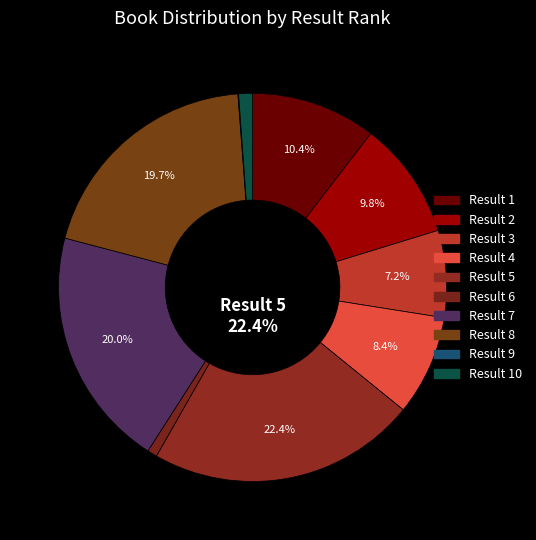

Which slice is the smallest?

9